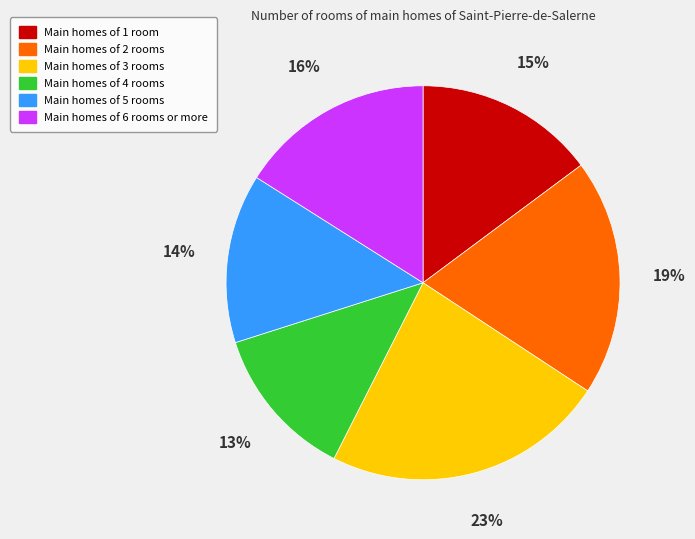

Is there any slice that represents more than half of the pie?

No